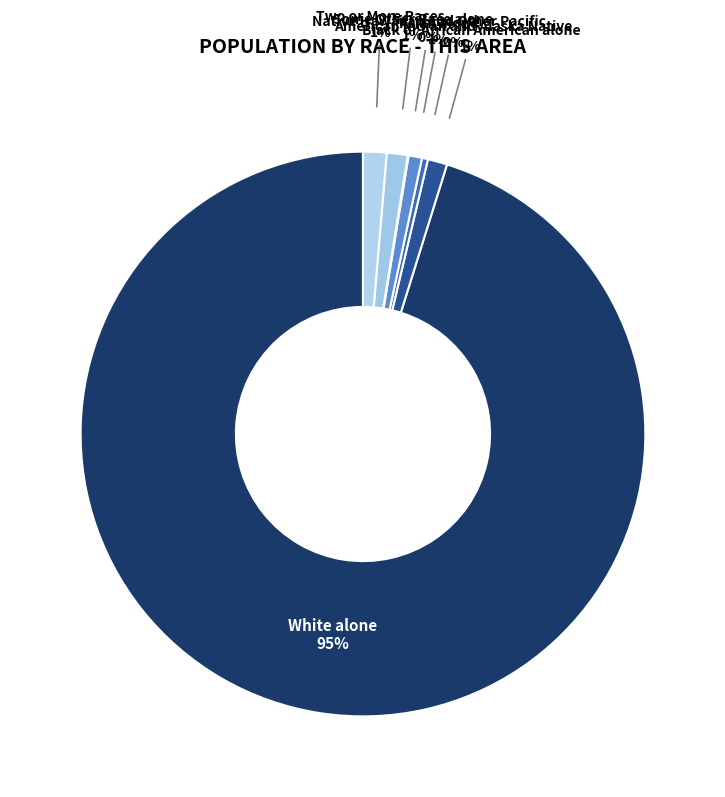

To the nearest percent, what is the difference between the largest and smallest slice percentages?

95%